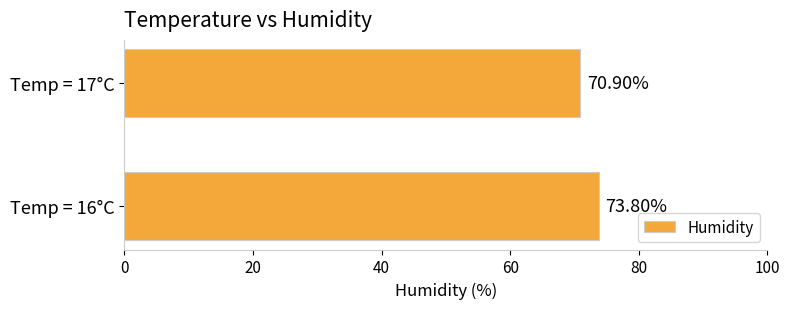

Between Temp = 16°C and Temp = 17°C, which is larger?

Temp = 16°C